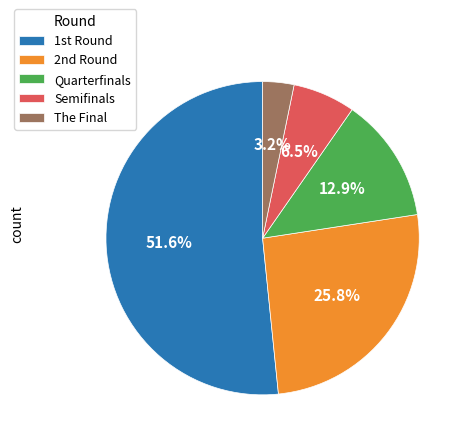

Which has a higher value, Semifinals or The Final?

Semifinals